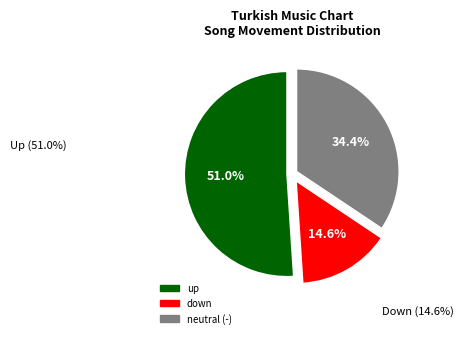

Is there any slice that represents more than half of the pie?

Yes